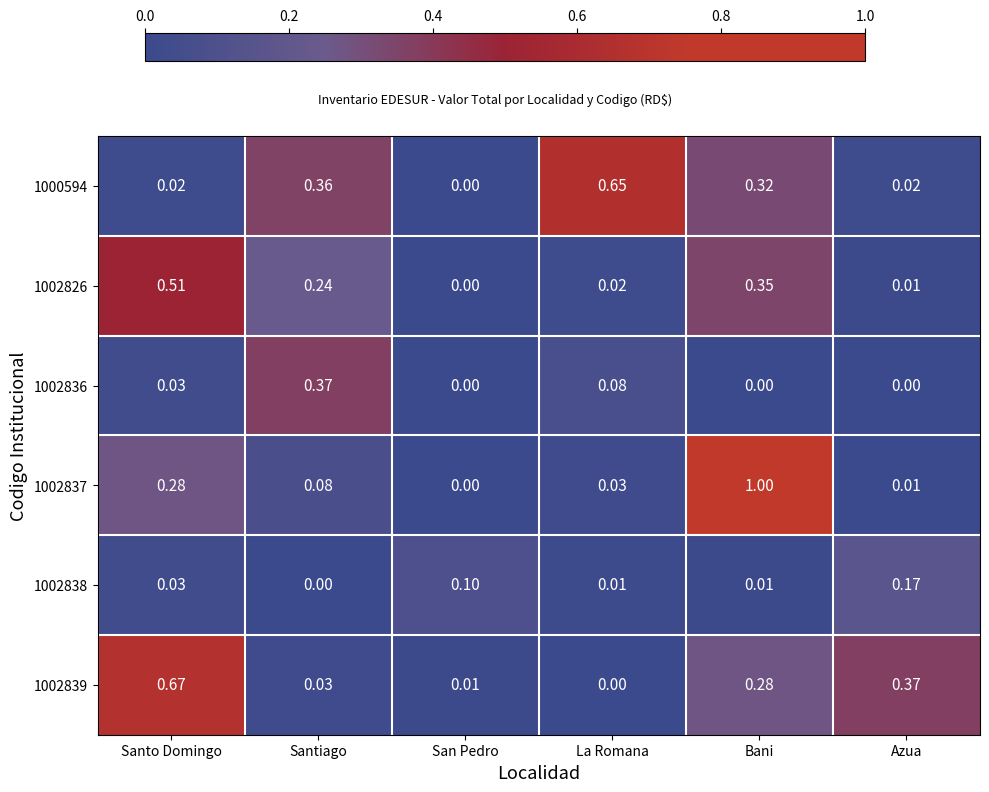

Which series has the largest total across all categories?

1002837